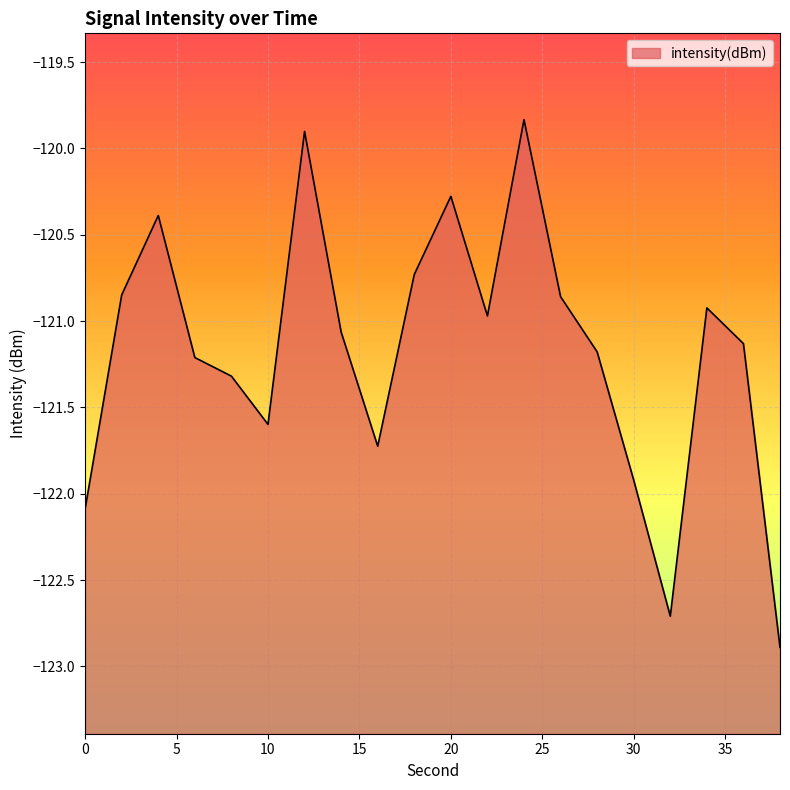

Is it true that the value at 34 is -120.9?

True